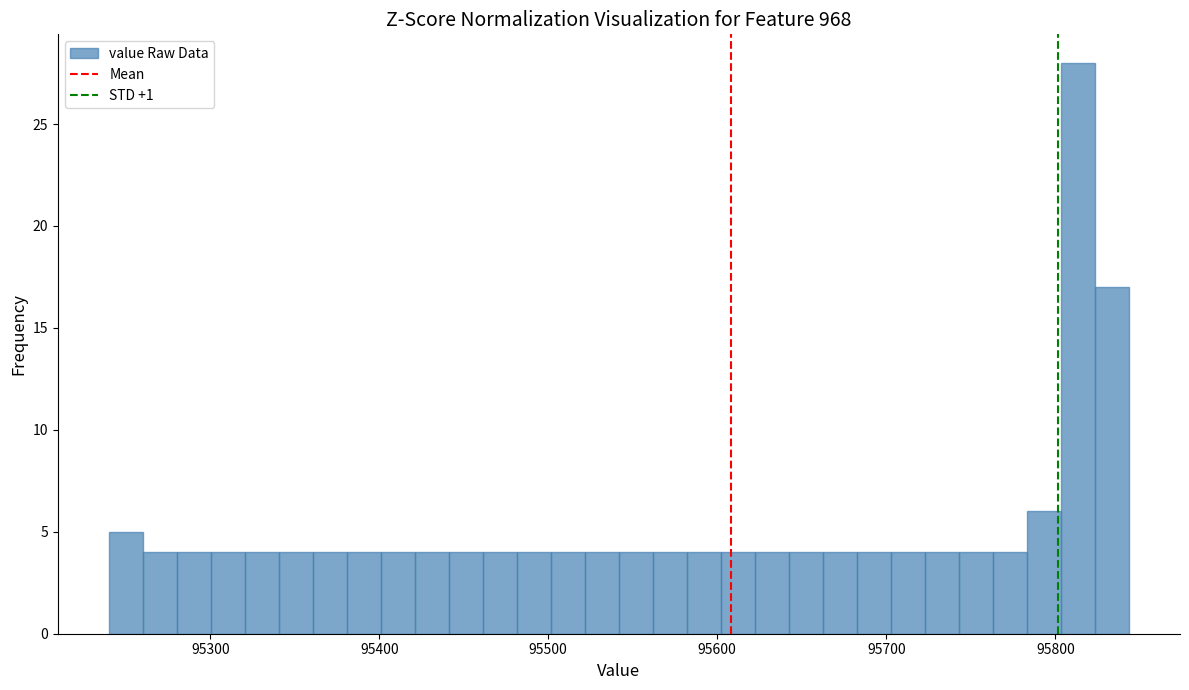

Around what value on the x-axis is the tallest bar? Give the approximate position of its centre, as read against the axis.

95810